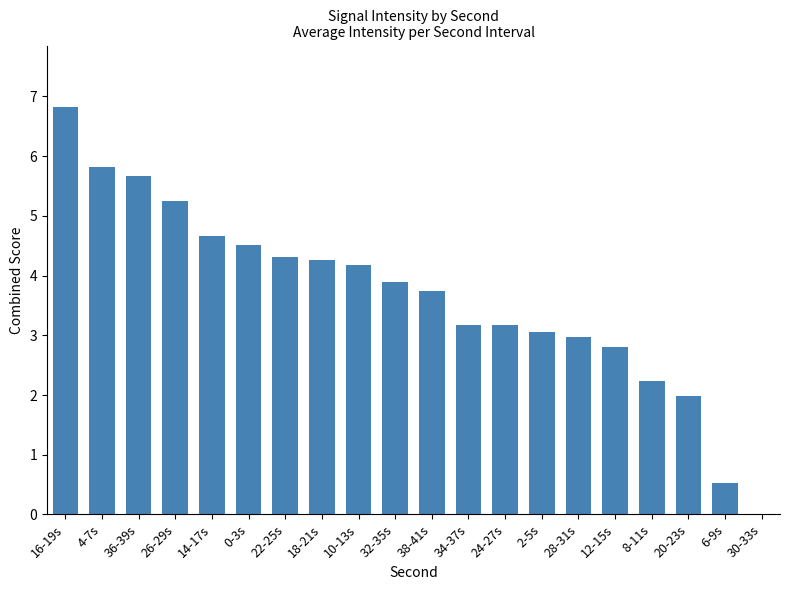

How many values are above zero?

19